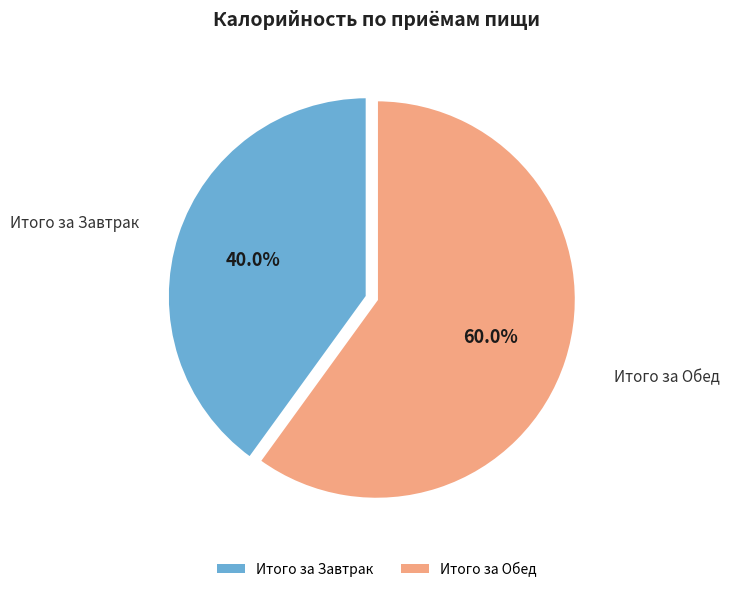

Which has a higher value, Итого за Завтрак or Итого за Обед?

Итого за Обед